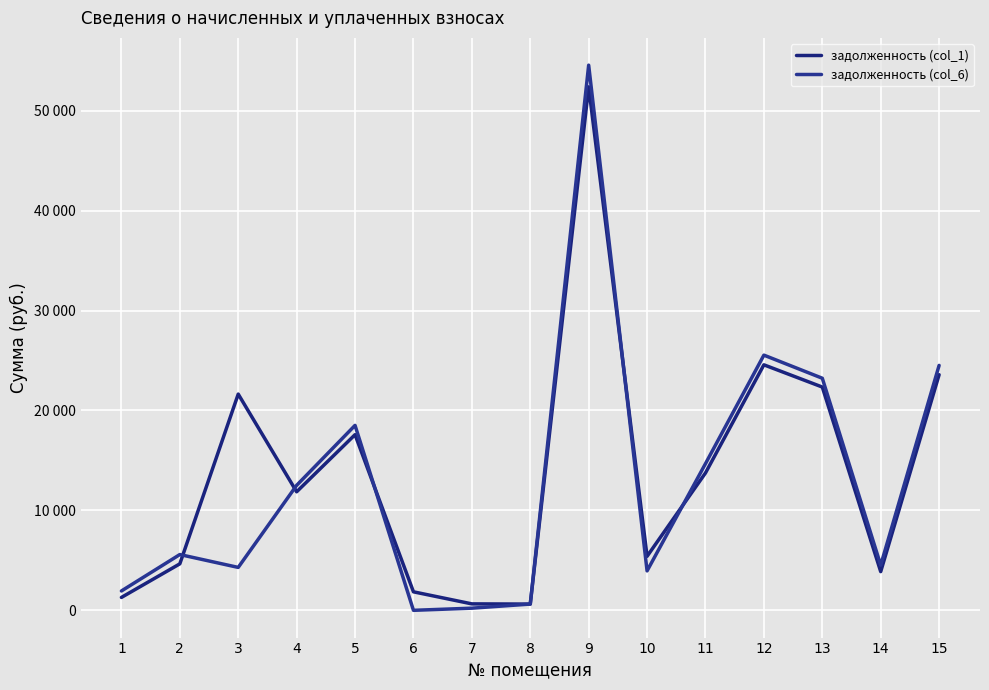

Is this an area chart (filled region under the line)?

No